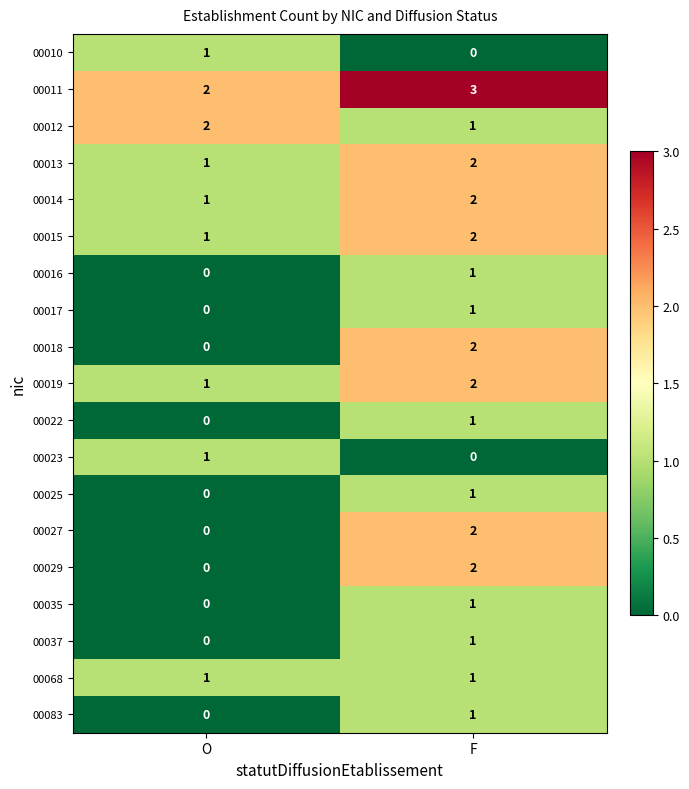

Is it true that 00013 equals 3 at F?

False